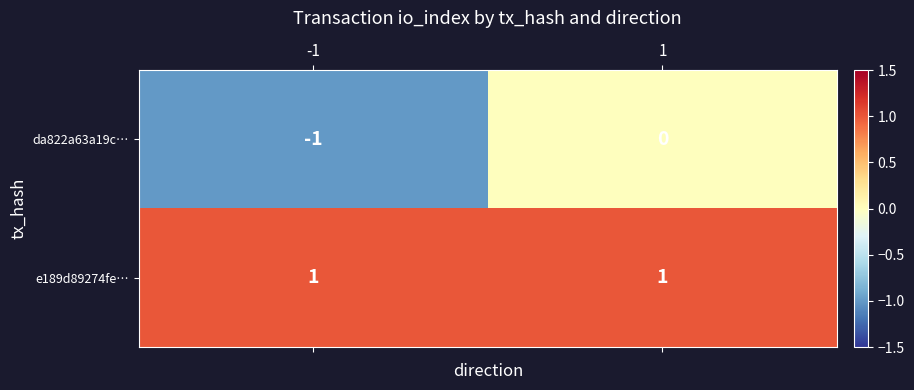

Which series has the largest total across all categories?

e189d89274fe…